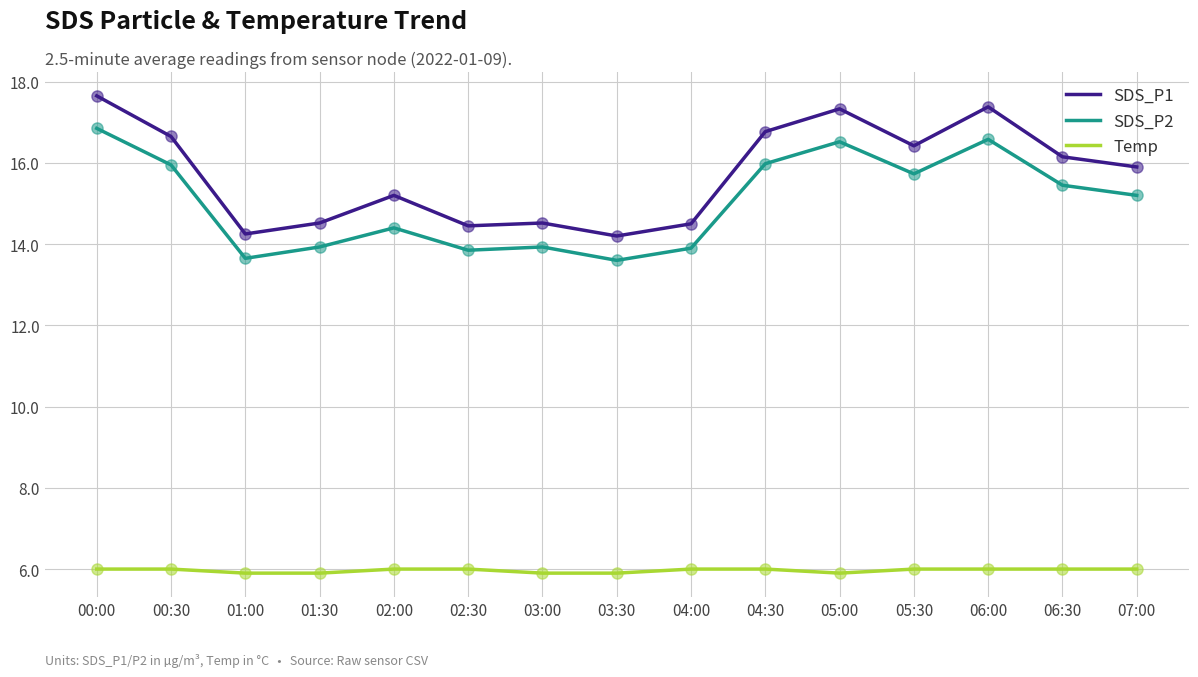

What are all the series names shown in the legend?

SDS_P1, SDS_P2, Temp